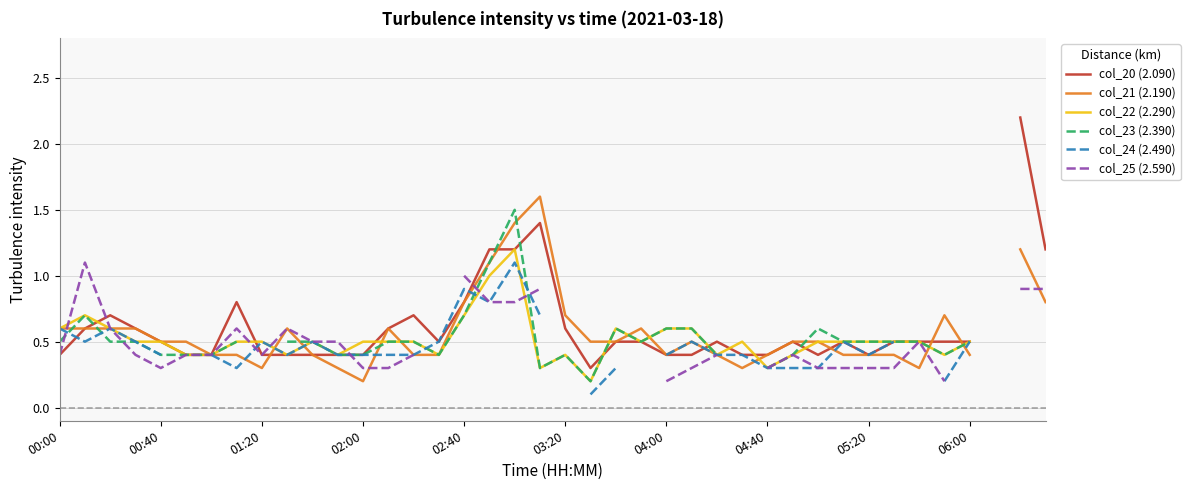

Read the col_20 (2.090) value at 35.

0.5